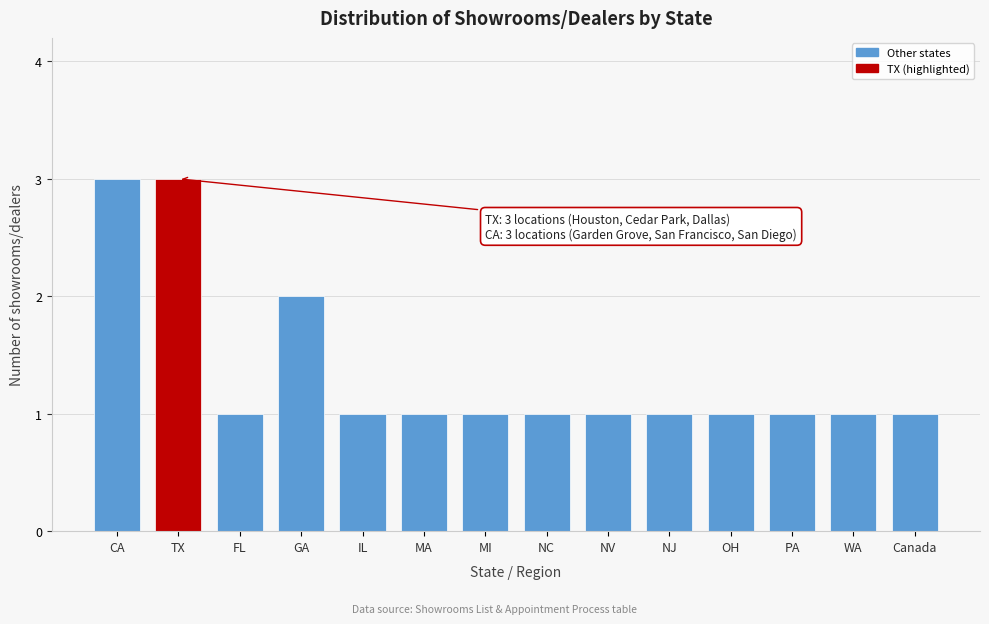

Reading right to left, transcribe all the data shown in this chart.

1	1	1	1	1	1	1	1	1	1	2	1	3	3